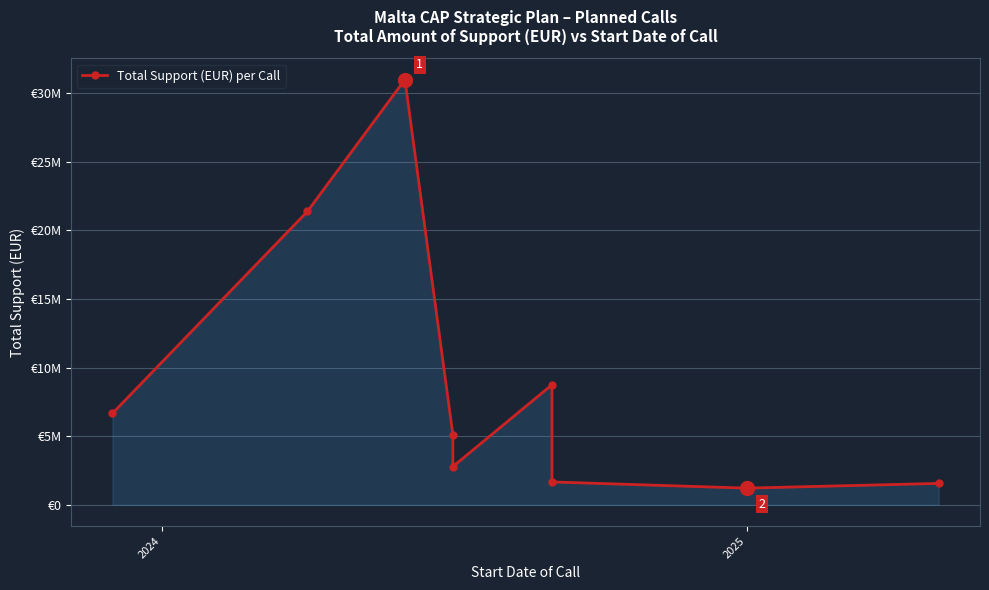

Reading left to right, list all the values displayed in this chart.

6666666.7	21387500.0	30996082.0	5100000.0	2786624.2	8750000.0	1666666.0	1214592.4	1560000.0